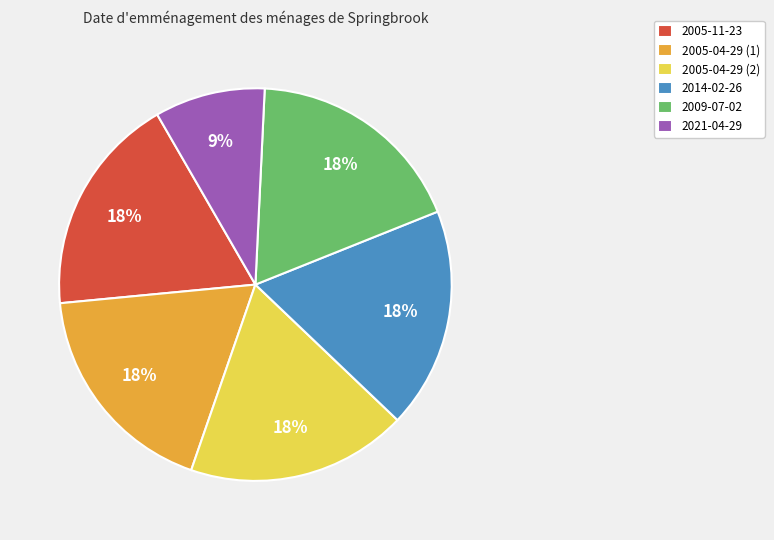

Count the number of slices in the pie.

6